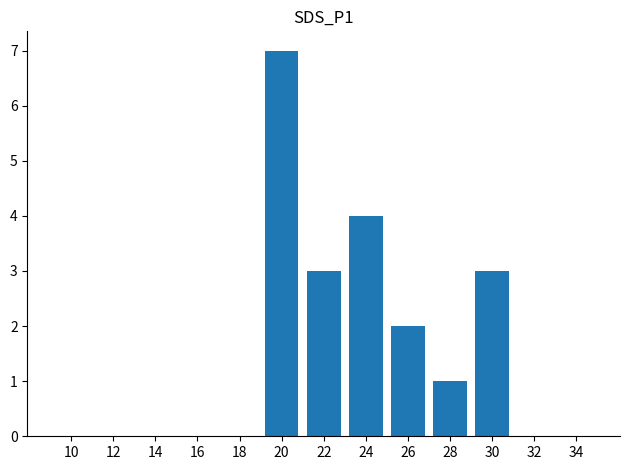

What is the change in value from 16 to 24?

+4